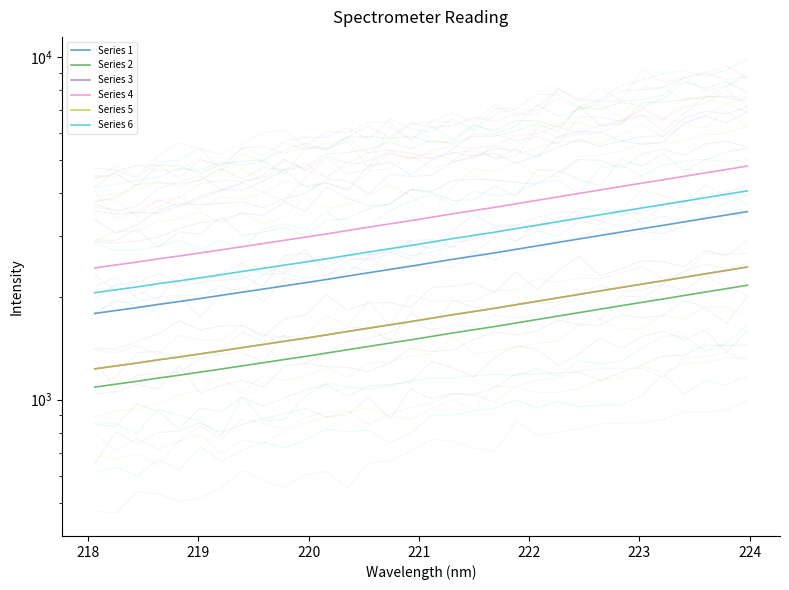

Is the value of Series 1 at 28 greater than the value of Series 6 at 28?

No